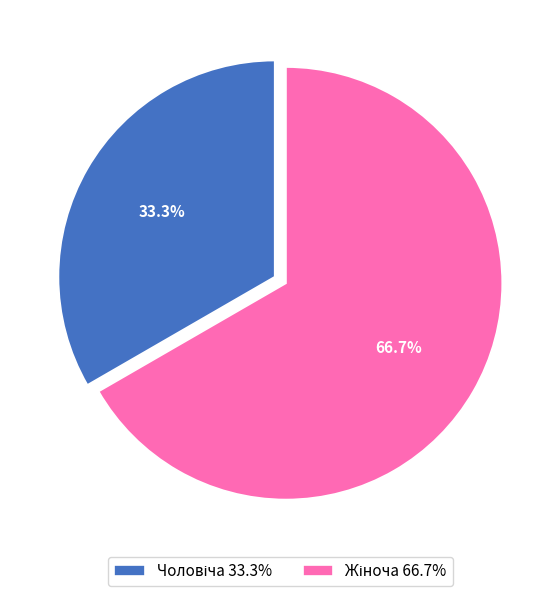

Does any single category account for the majority?

Yes